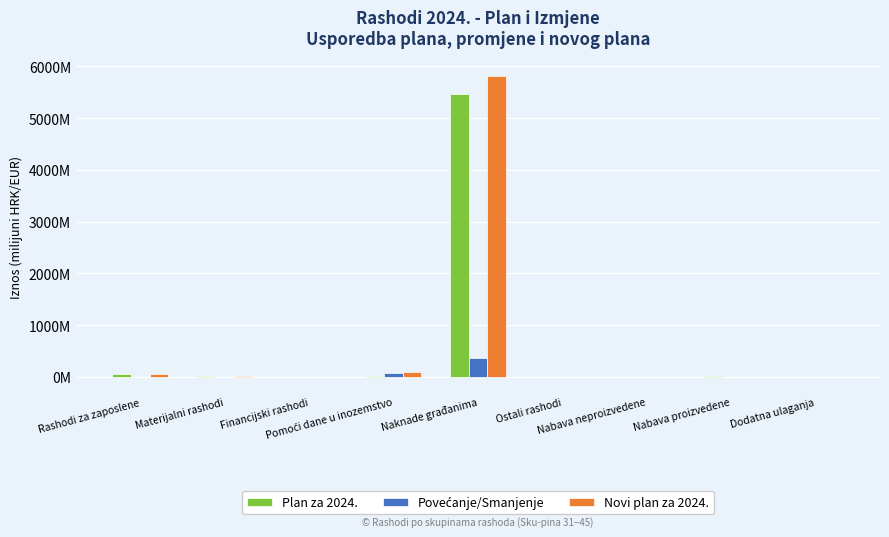

How many values in the Plan za 2024. series exceed 10?

5